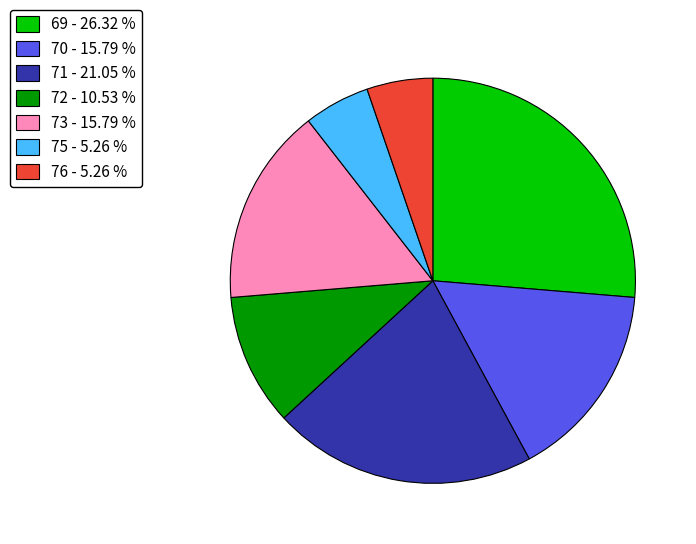

Approximately how many times larger is the value at 71 - 21.05 % compared to 73 - 15.79 %?

1.3